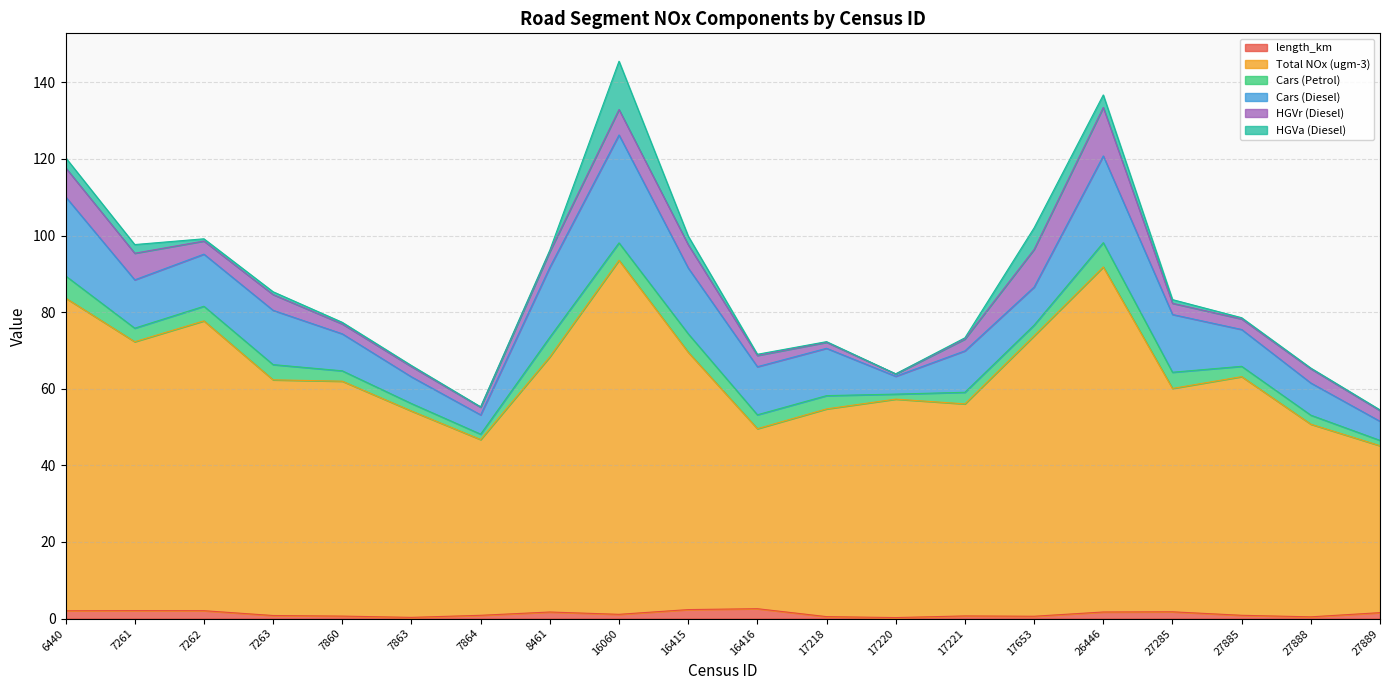

Is the value of Cars (Diesel) at 27889 greater than the value of Cars (Petrol) at 27885?

Yes